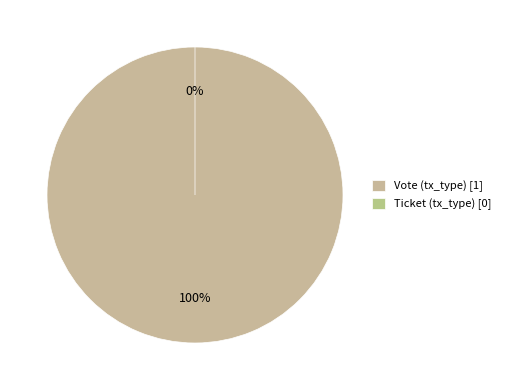

Does any single category account for the majority?

Yes